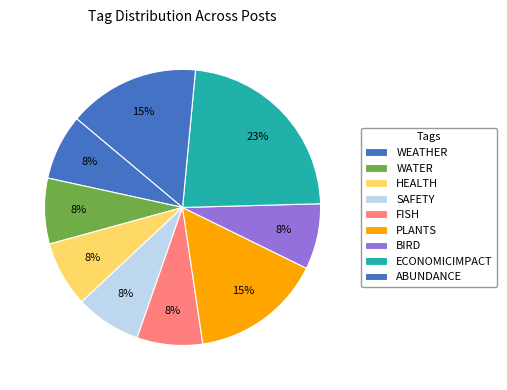

How many segments does this pie chart have?

9